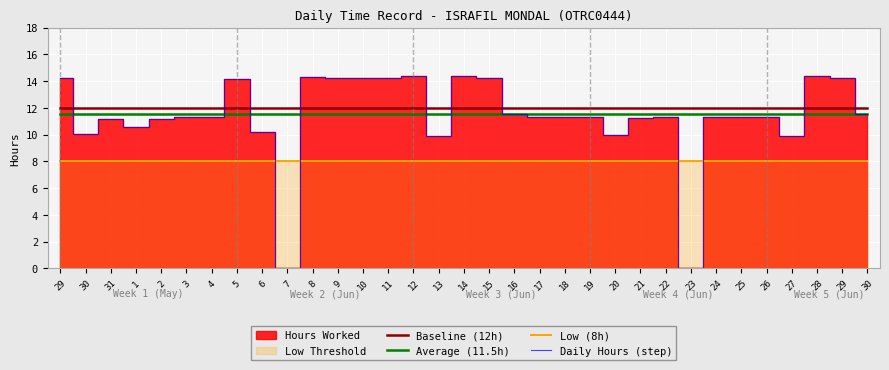

What is the difference between the highest and lowest values at 14?

6.4